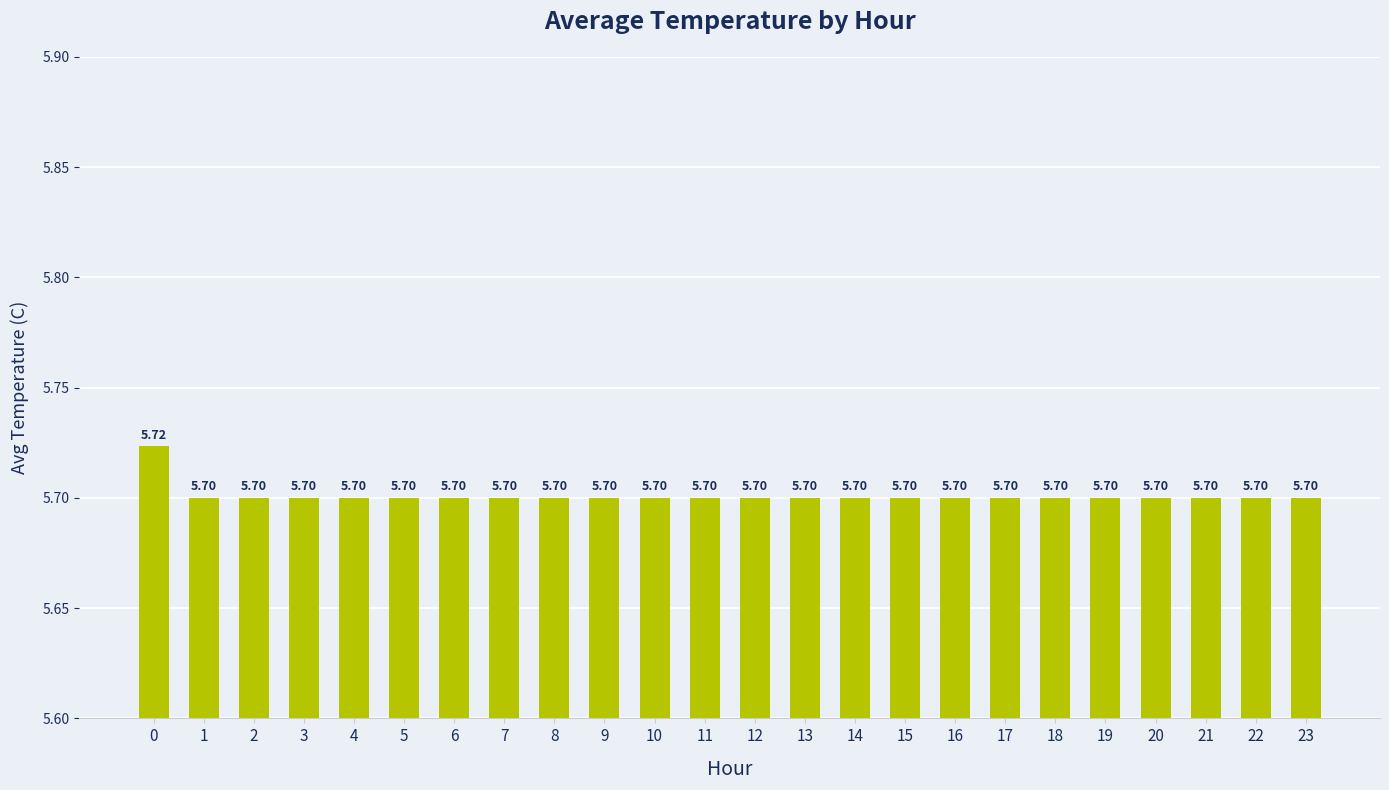

What is the sum of the values at 10 and 7?

11.4